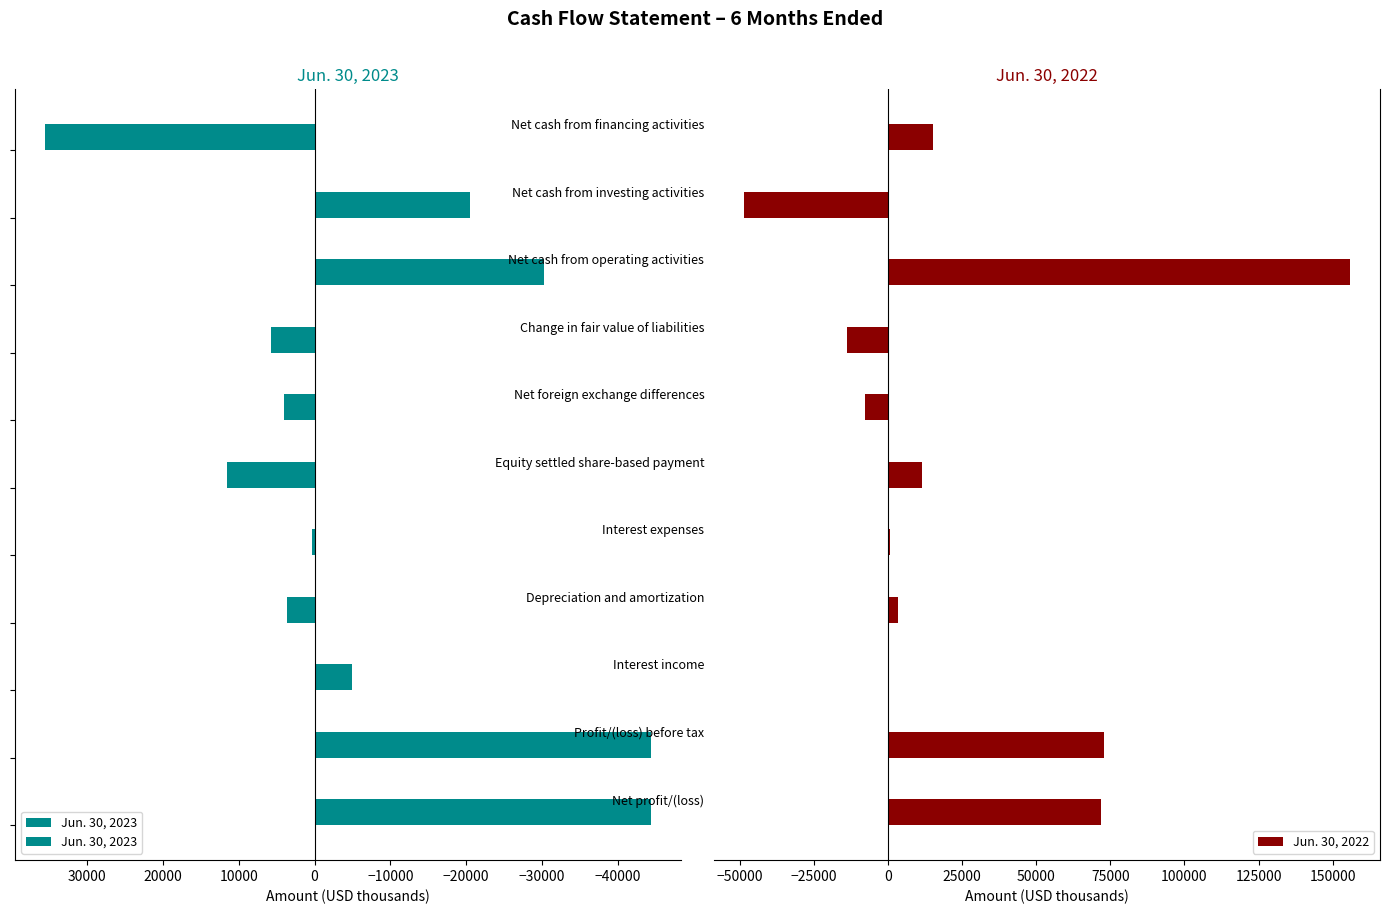

How many bars are there in total?

22